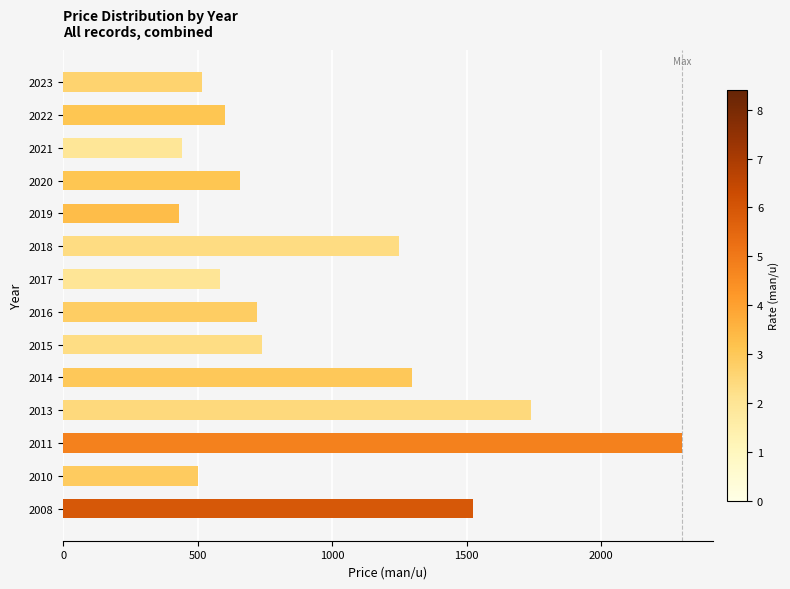

Approximately how many times larger is the value at 2011 compared to 2017?

3.9